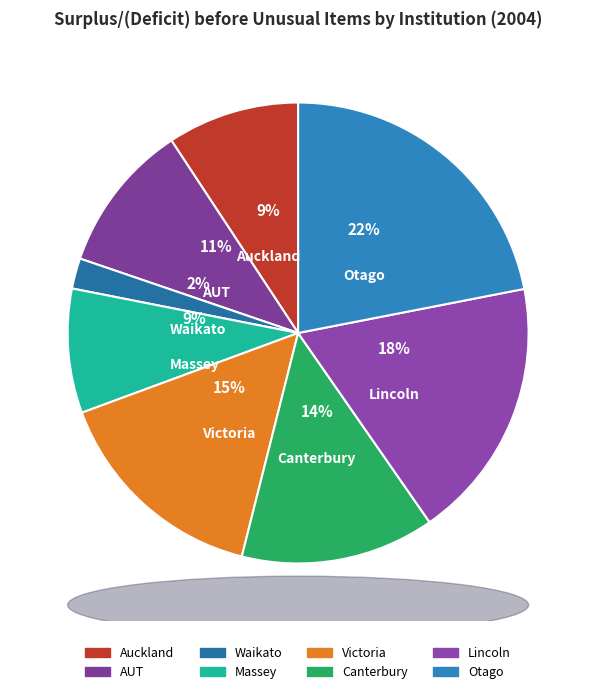

How many slices are in this pie chart?

8